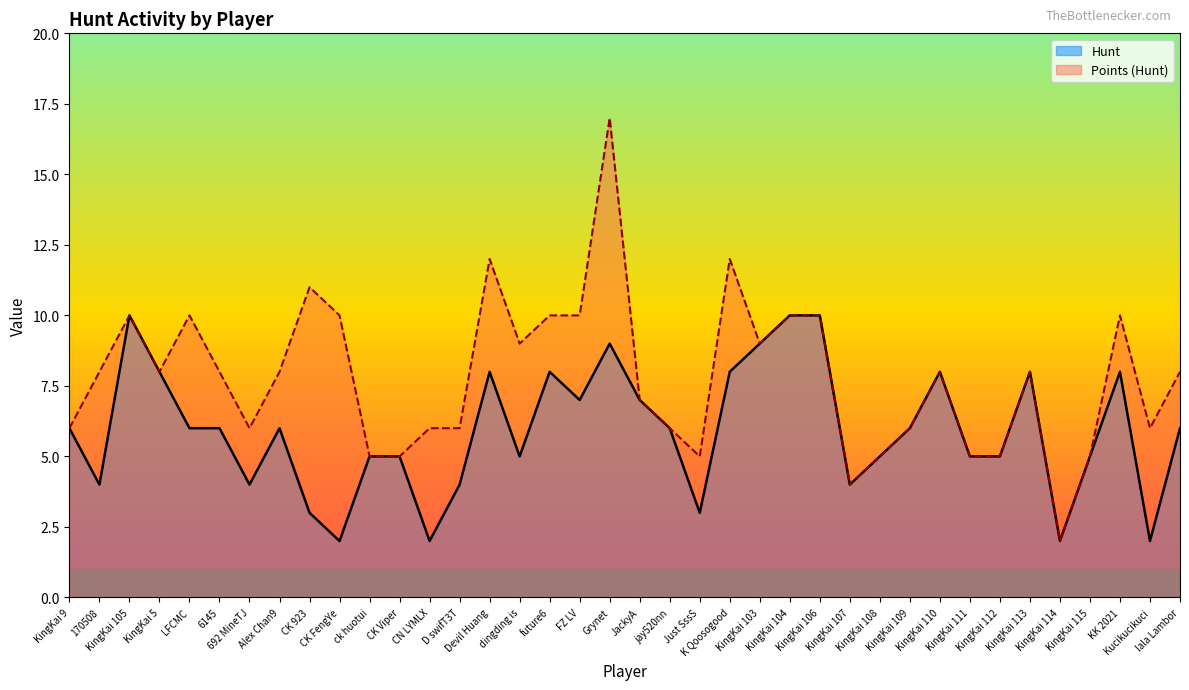

What is the average value of the Hunt series?

6